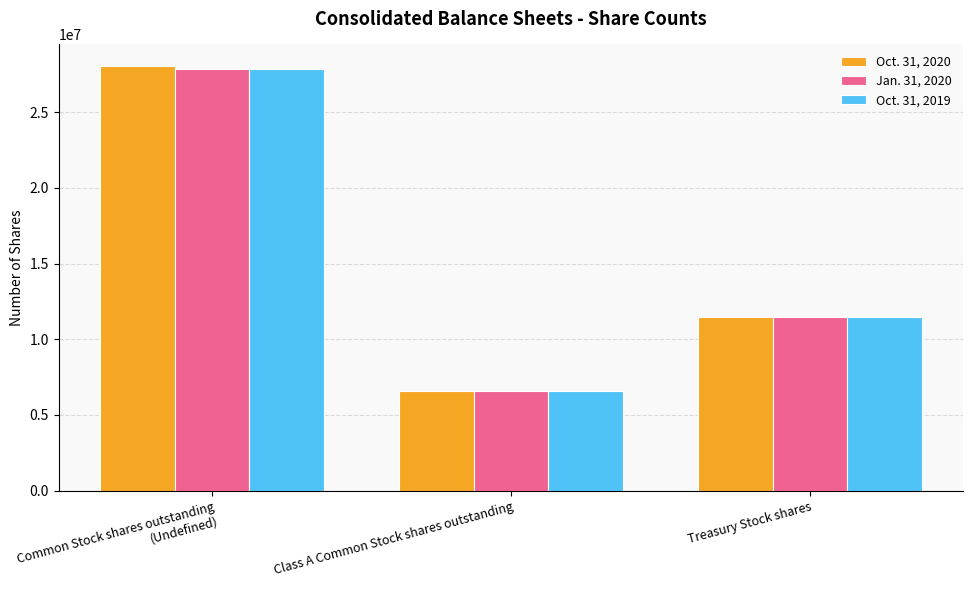

Which category has the highest value in the Oct. 31, 2020 series?

Common Stock shares outstanding (Undefined)